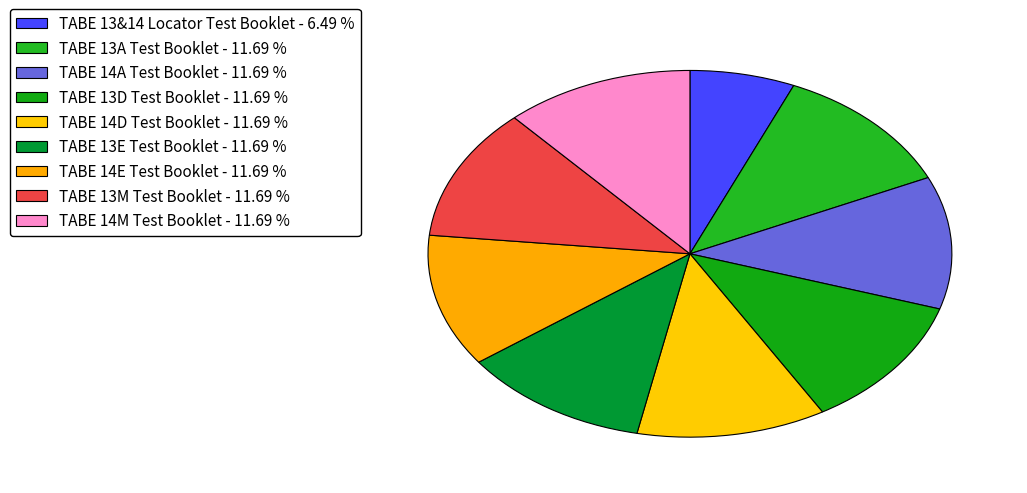

Combined, do TABE 14M Test Booklet and TABE 14E Test Booklet account for over 50%?

No